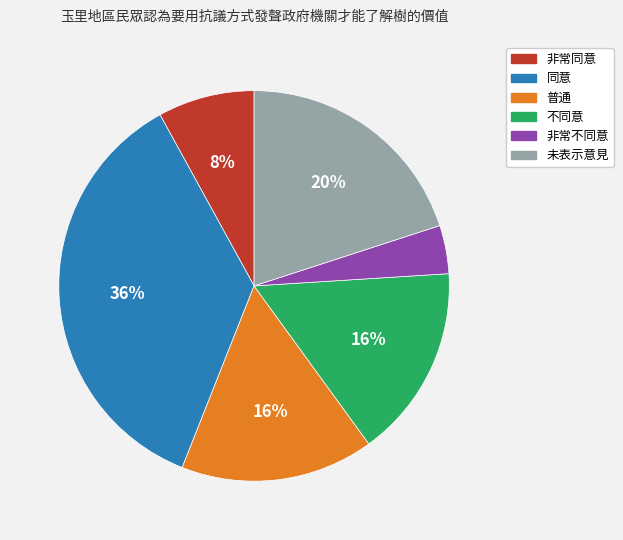

True or false: 同意 accounts for 36% of the total.

True